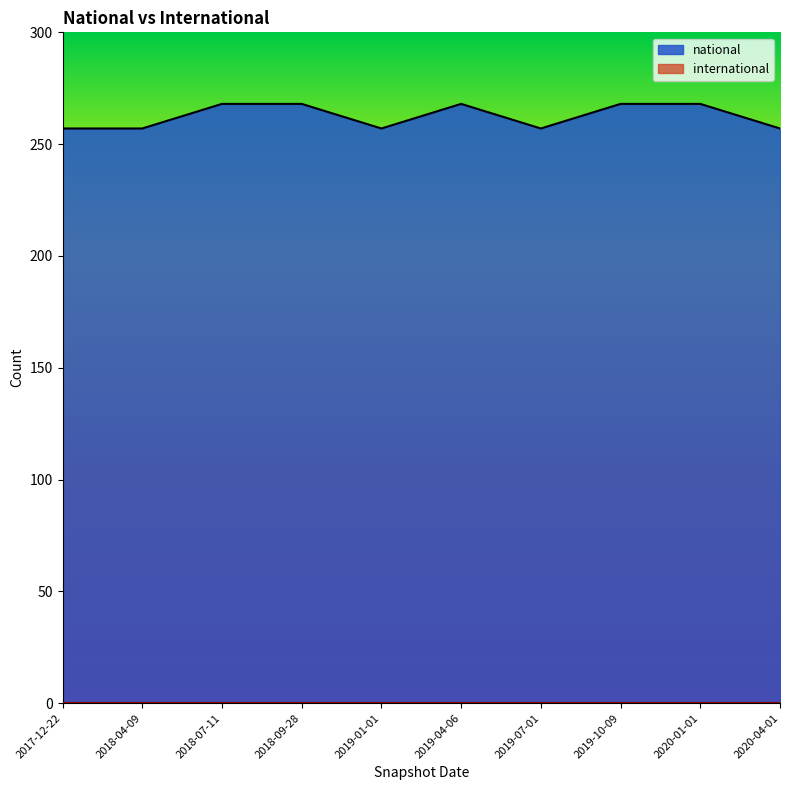

Rank the categories by value from lowest to highest.

2017-12-22, 2018-04-09, 2019-01-01, 2019-07-01, 2020-04-01, 2018-07-11, 2018-09-28, 2019-04-06, 2019-10-09, 2020-01-01